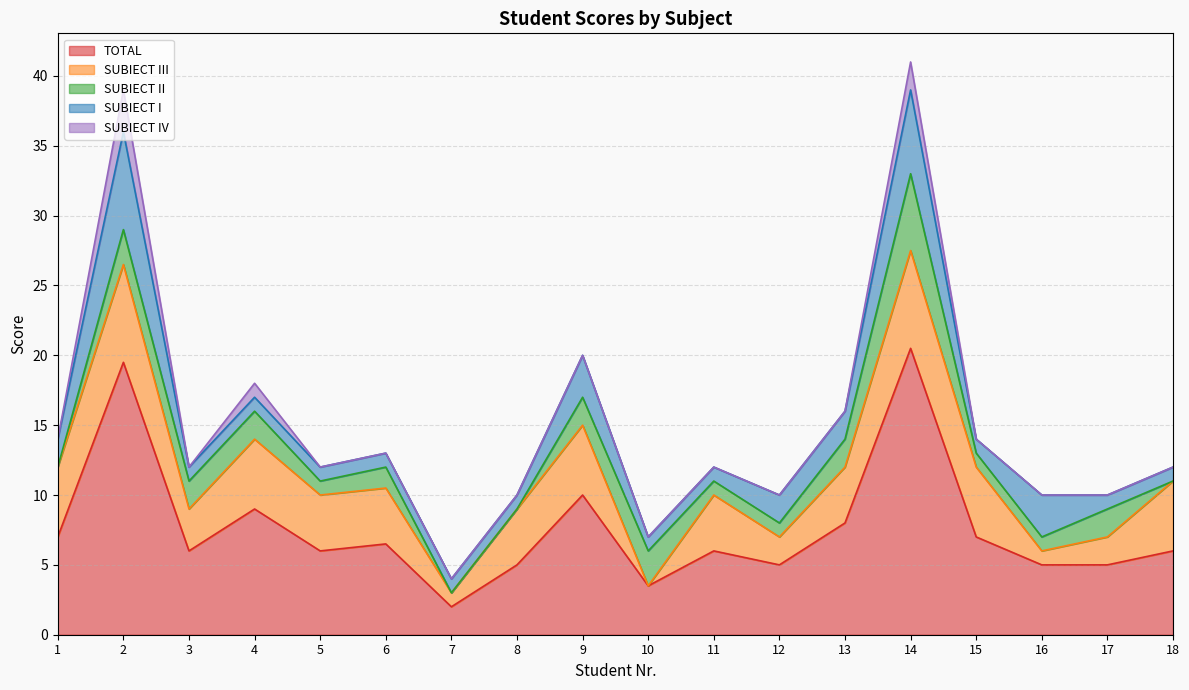

How many lines are shown in the chart?

5